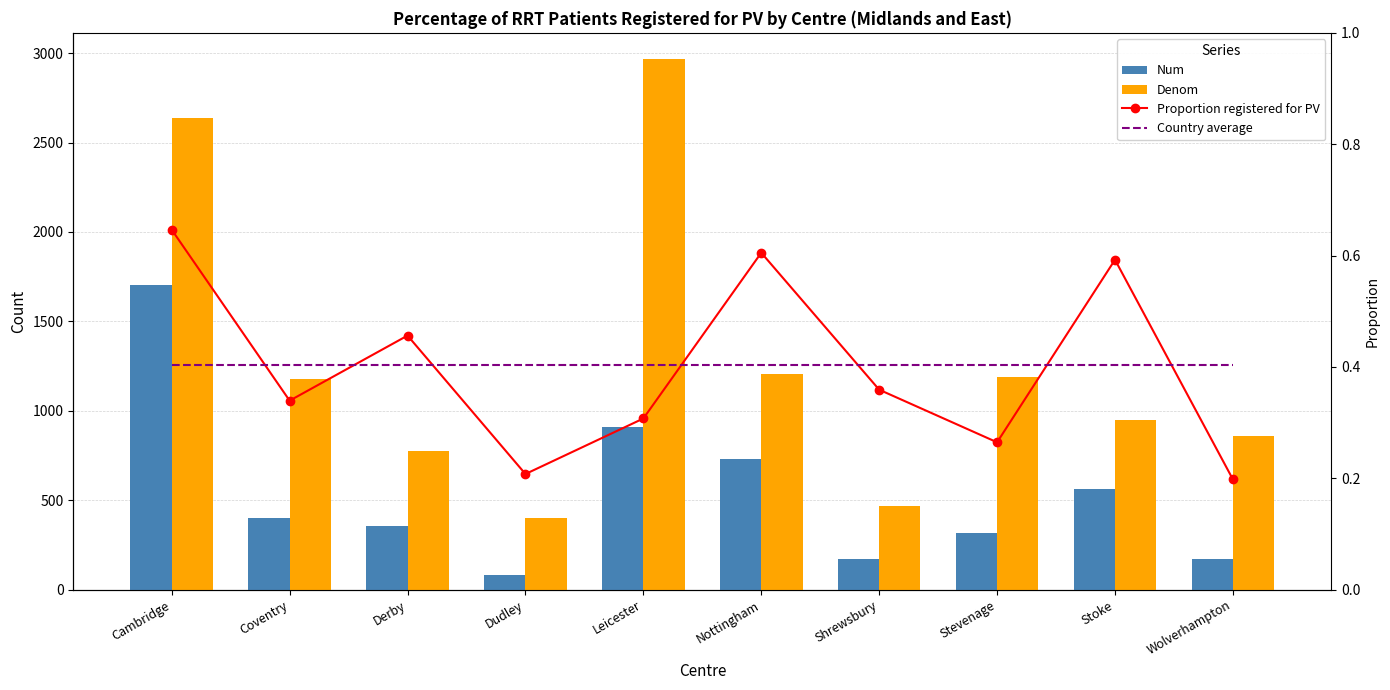

At which category is the sum across all series the highest?

Cambridge